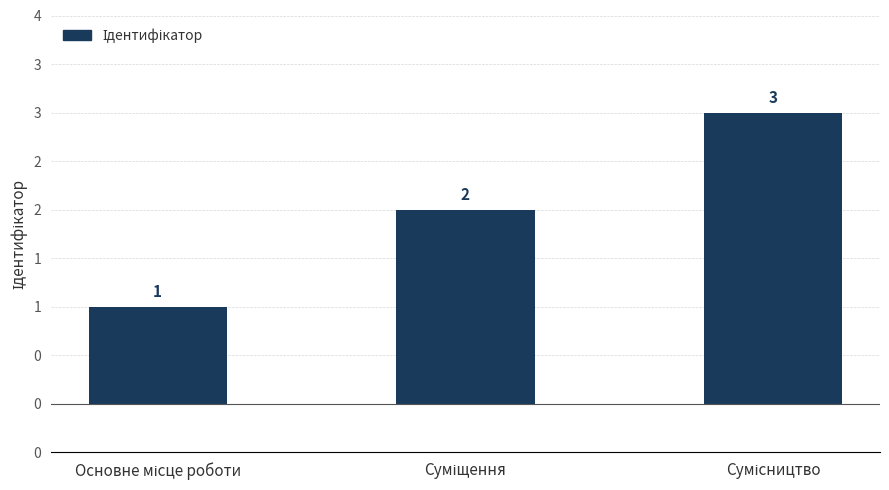

Does the chart contain any negative values?

No